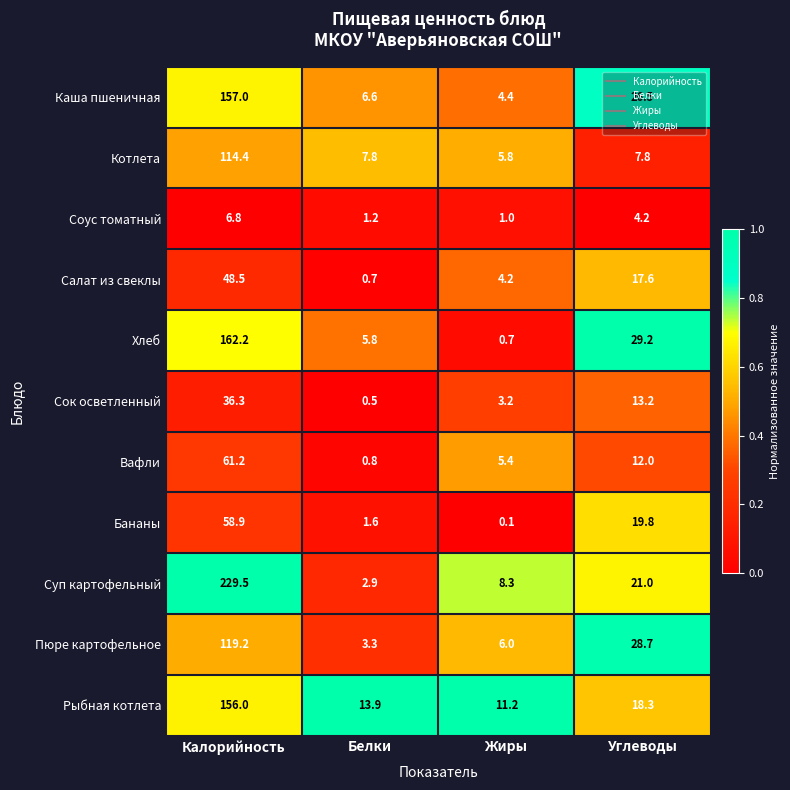

What is the highest value of the Сок осветленный series?

36.3